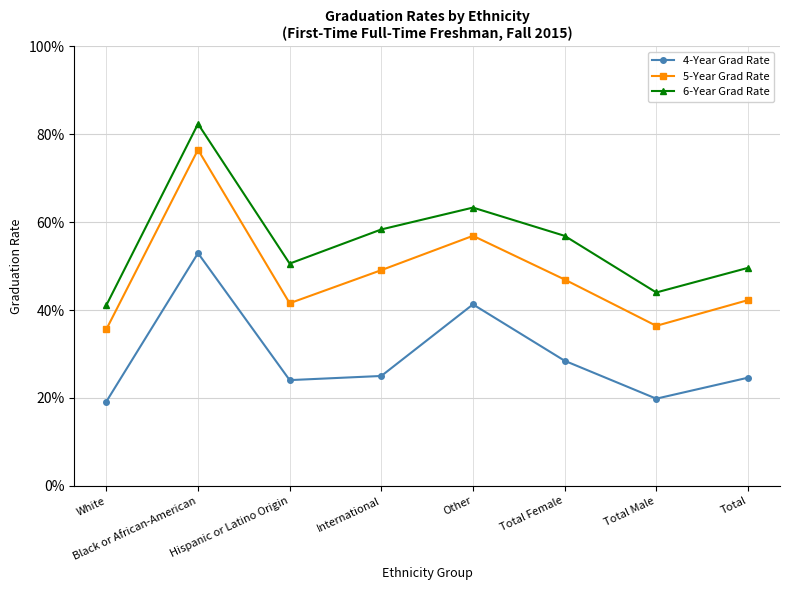

What are all the series names shown in the legend?

4-Year Grad Rate, 5-Year Grad Rate, 6-Year Grad Rate